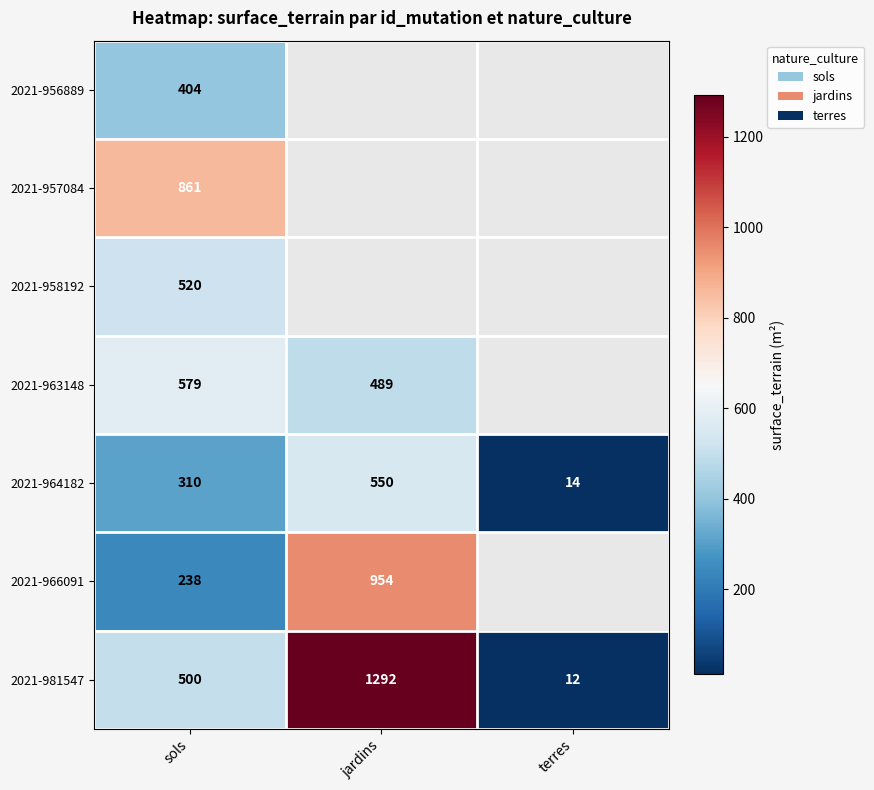

The value of 2021-963148 at sols is 244. True or false?

False